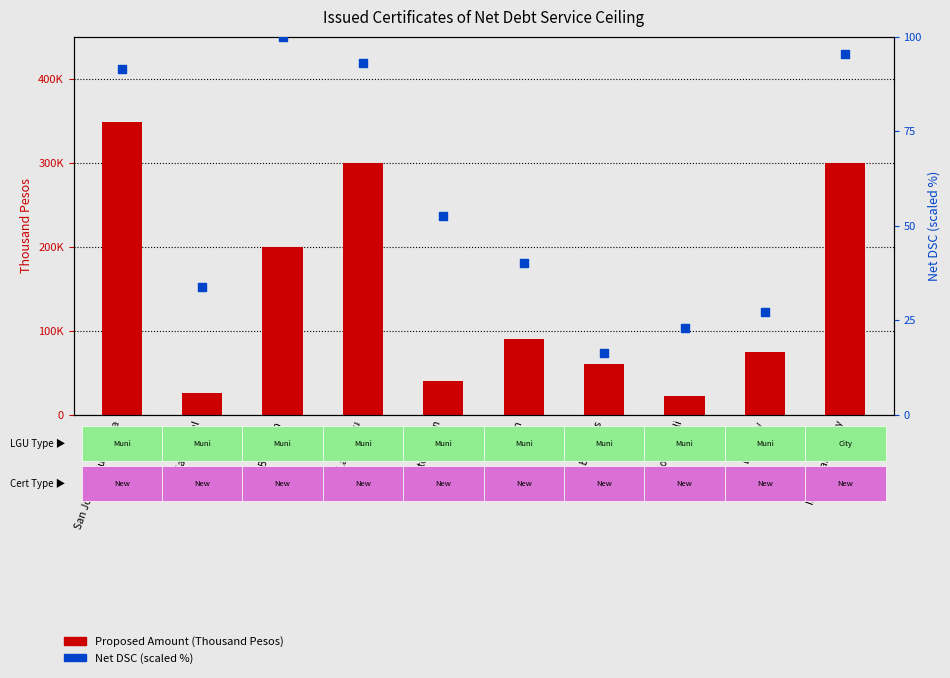

What are all the series names shown in the legend?

Proposed Amount (Thousand Pesos), Net DSC (scaled %)